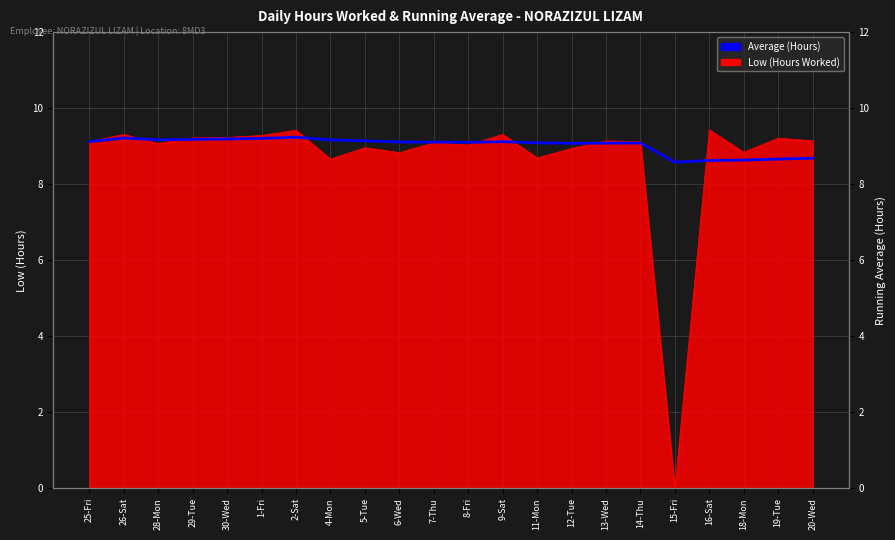

Where is the data nearest to the value 8?

15-Fri